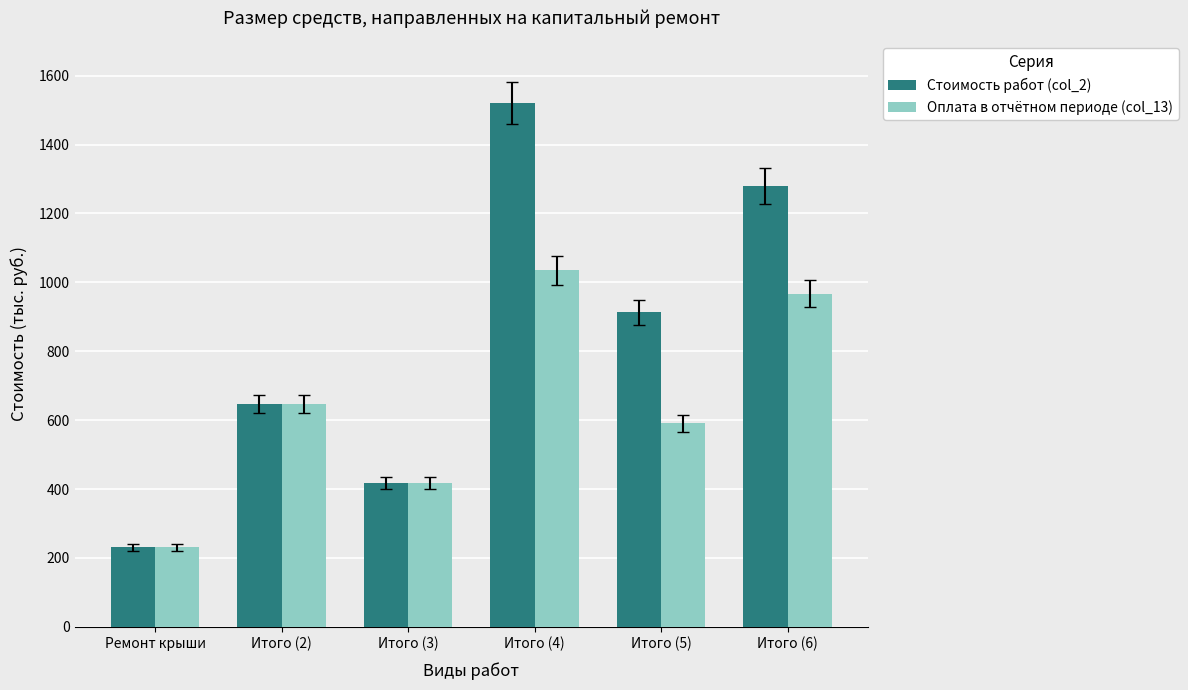

What is the sum of all Оплата в отчётном периоде (col_13) values?

3886.8